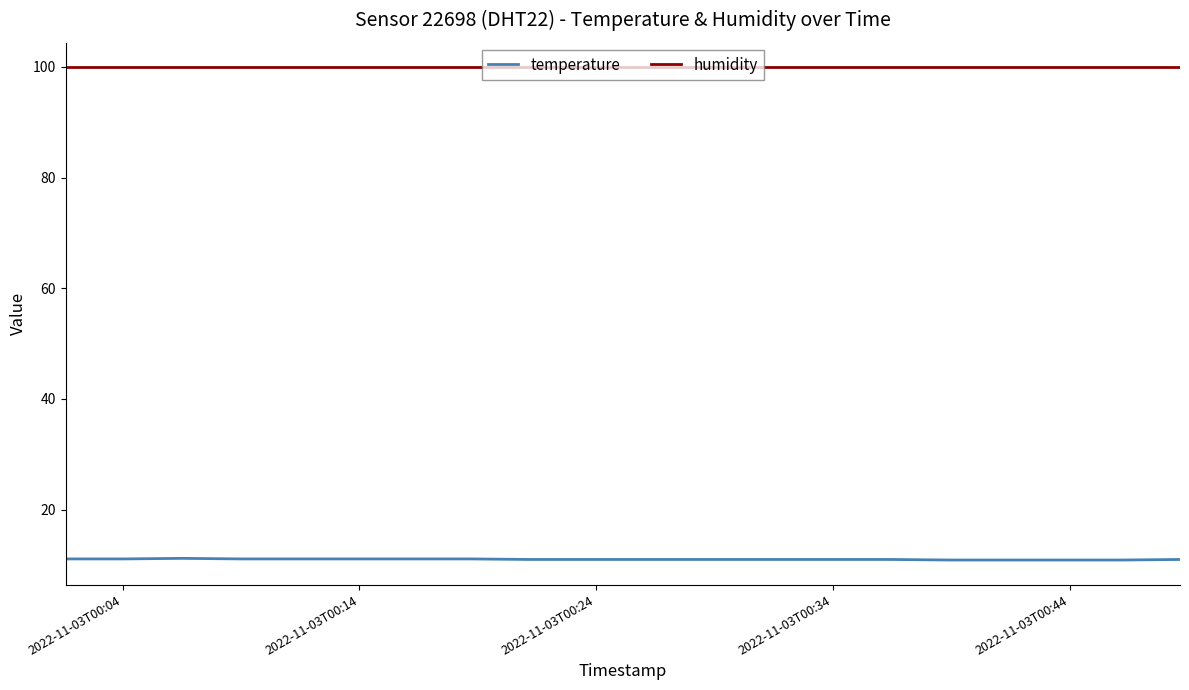

What is the greatest value displayed?

99.9